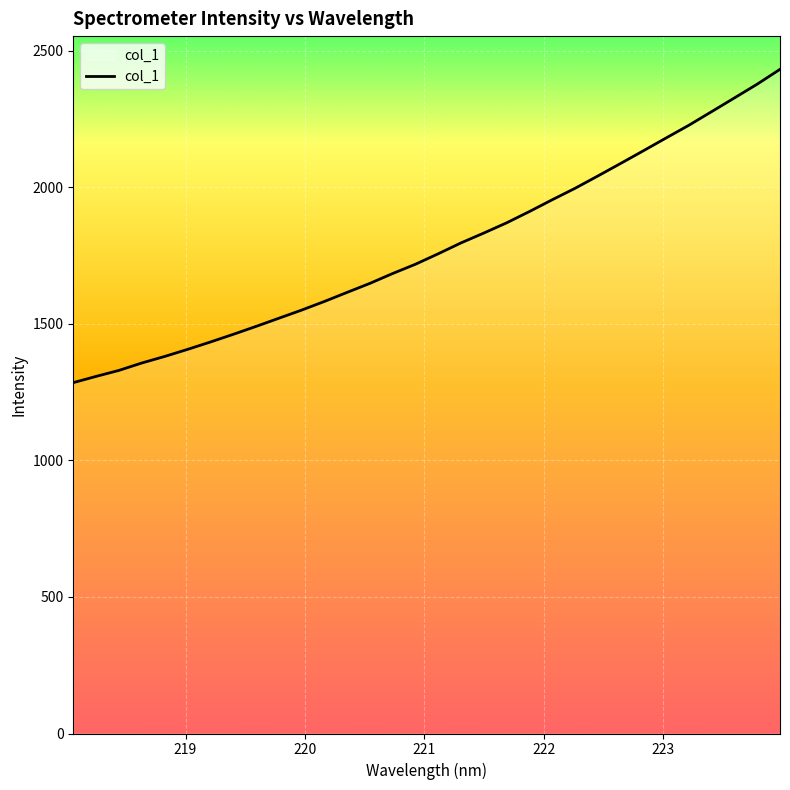

What is the difference between the maximum and second lowest values?

1124.6